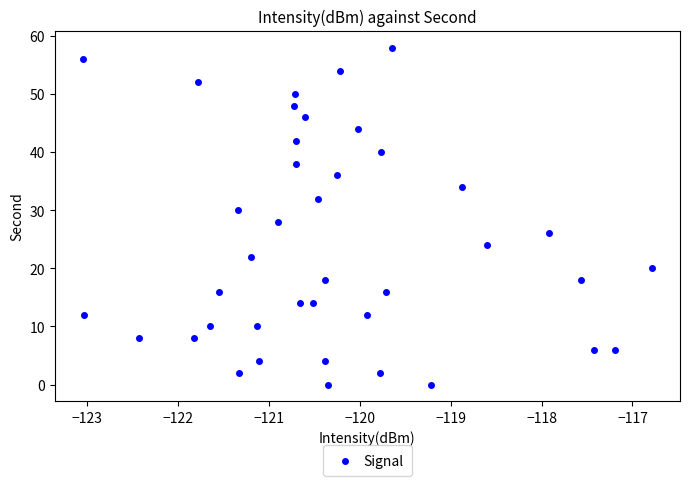

What is the range of Y values (max minus min)?

58